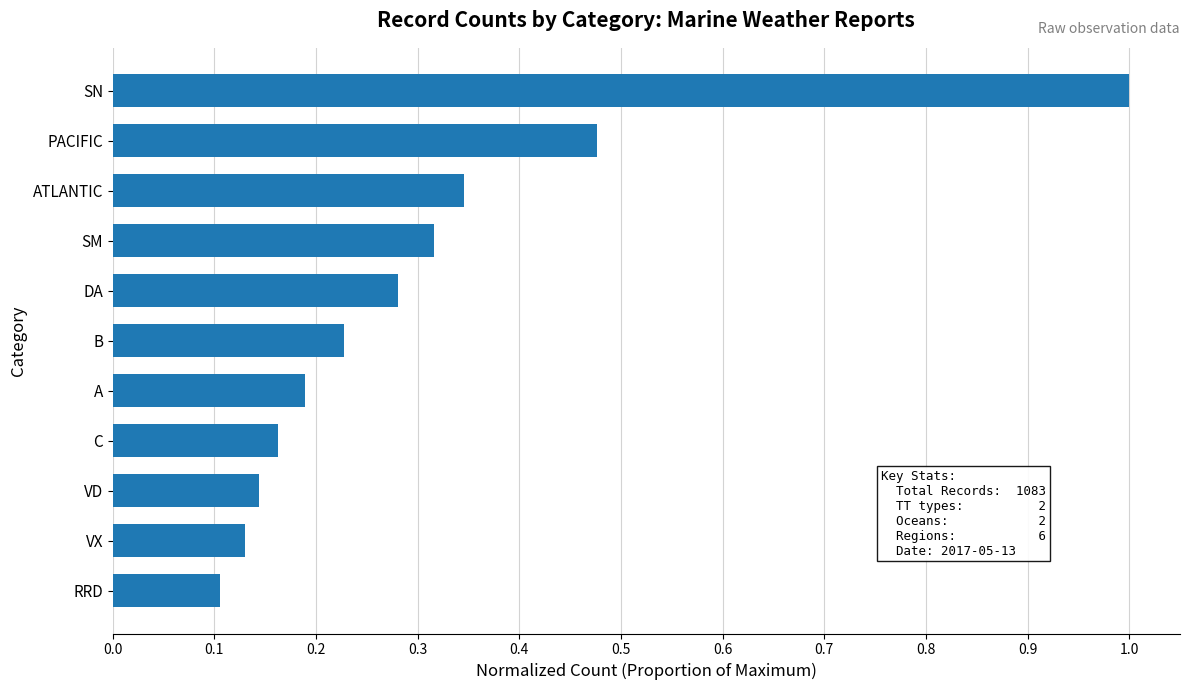

What is the difference between the maximum and minimum values?

0.9